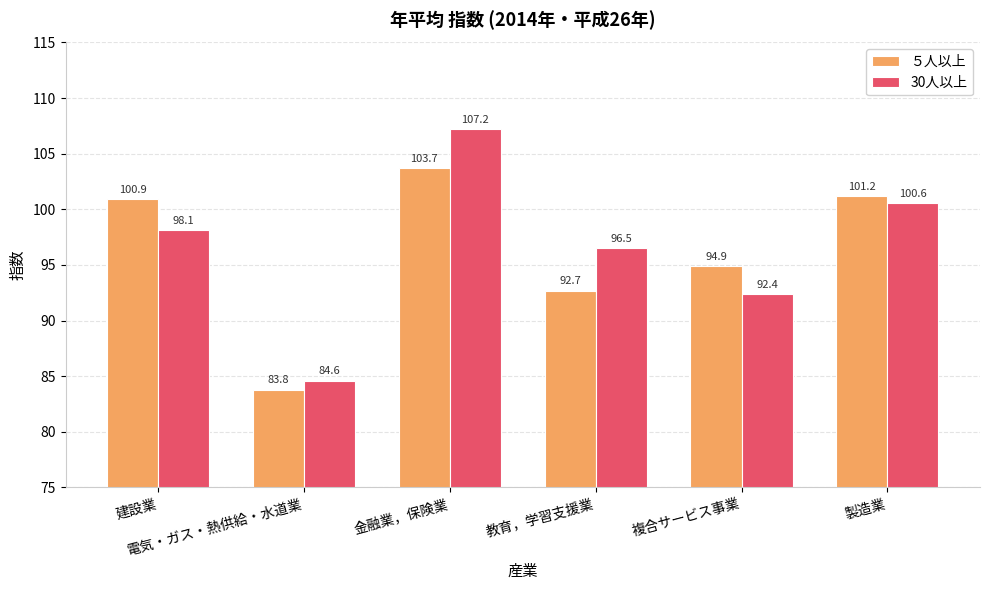

What is the label of the 5th bar from the right?

電気・ガス・熱供給・水道業